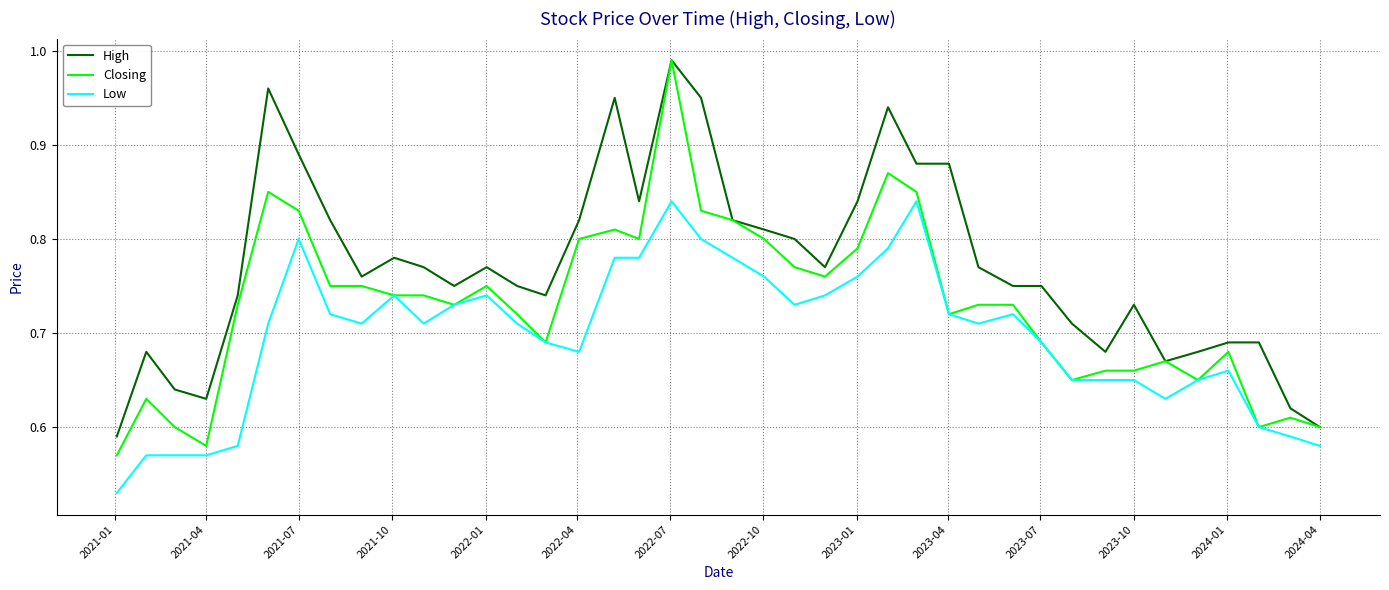

Which series has the widest spread of values?

Closing